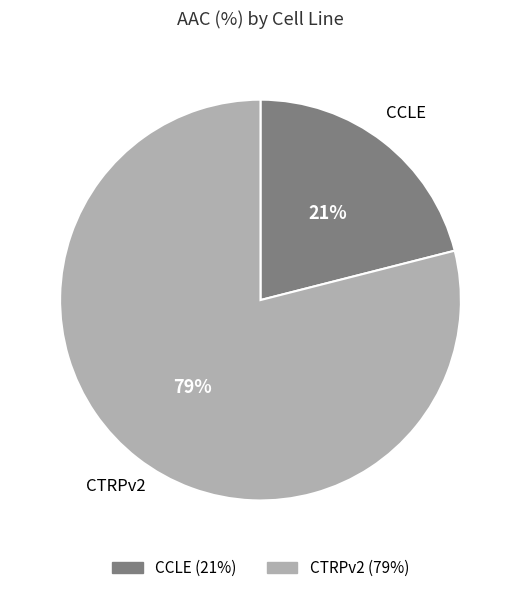

To the nearest percent, what percentage of the pie is CTRPv2?

79%